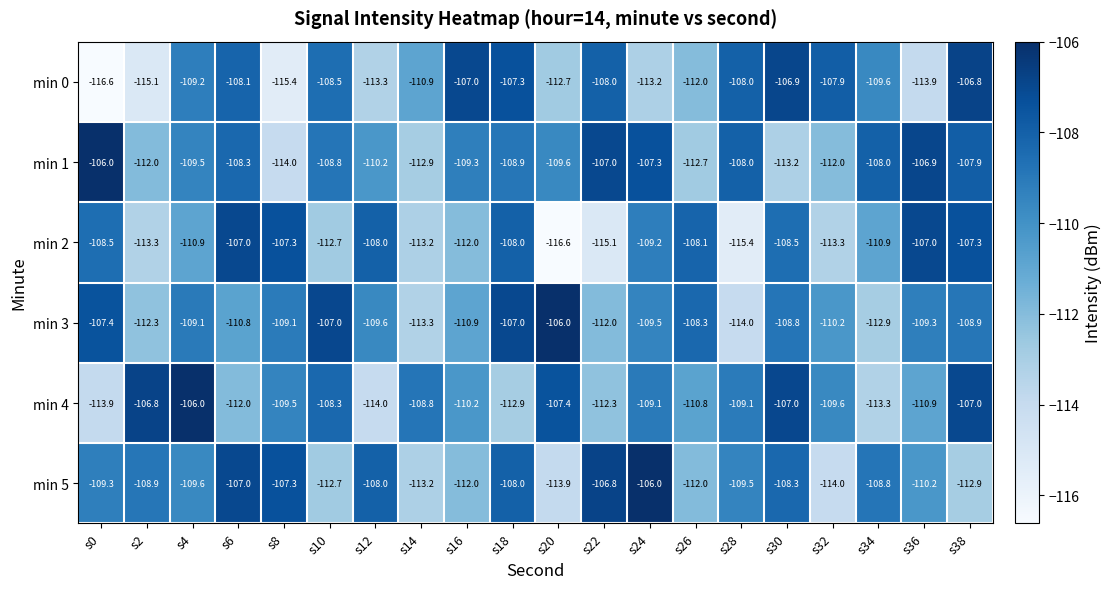

What is the average value of the min 0 series?

-110.5